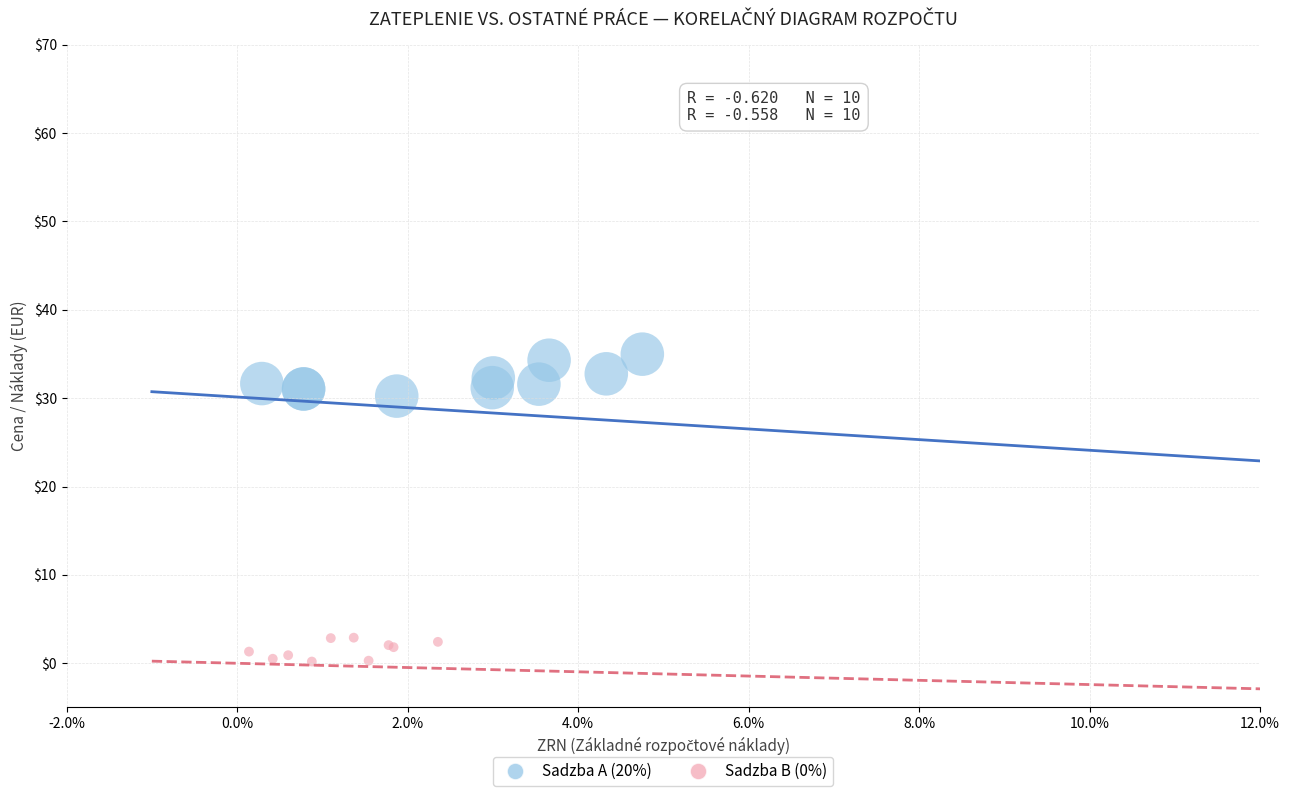

What are all the series names shown in the legend?

Sadzba A (20%), Sadzba B (0%)